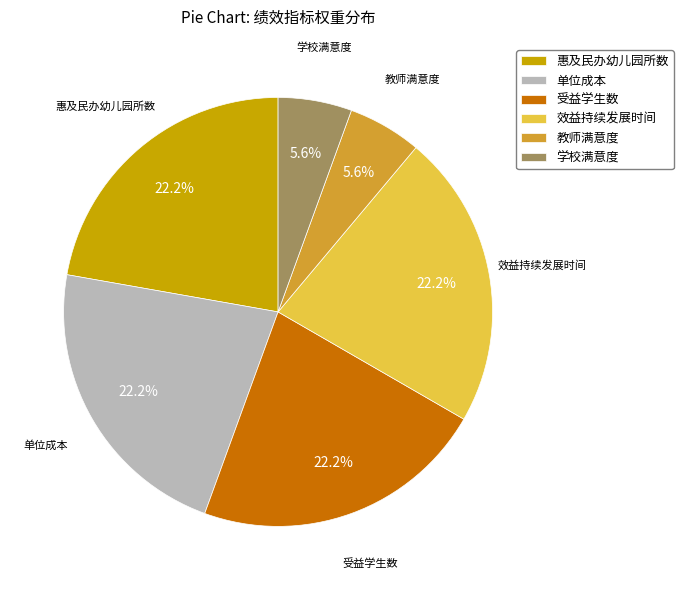

To the nearest percent, what percentage of the pie is 惠及民办幼儿园所数?

22%